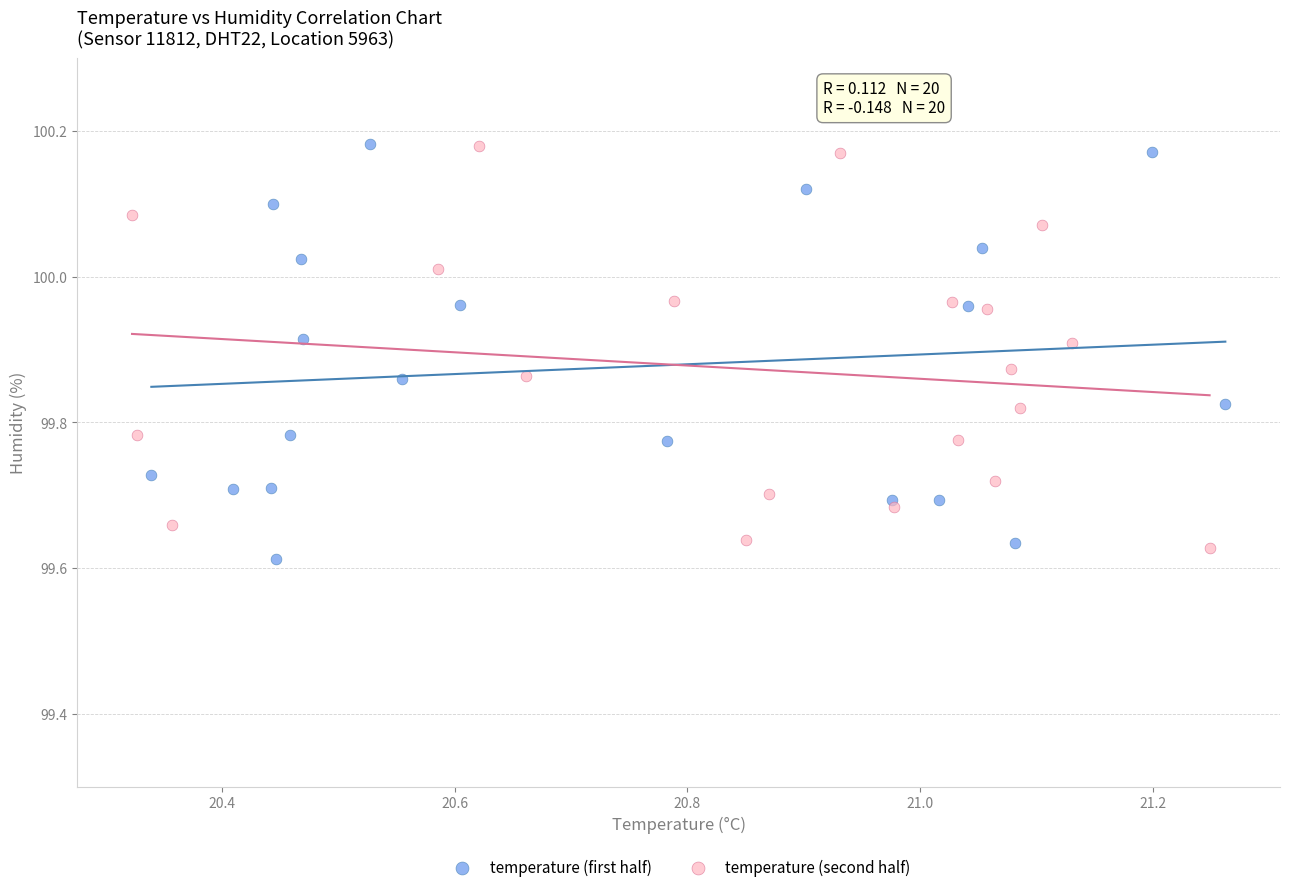

What are all the series names shown in the legend?

temperature (first half), temperature (second half)